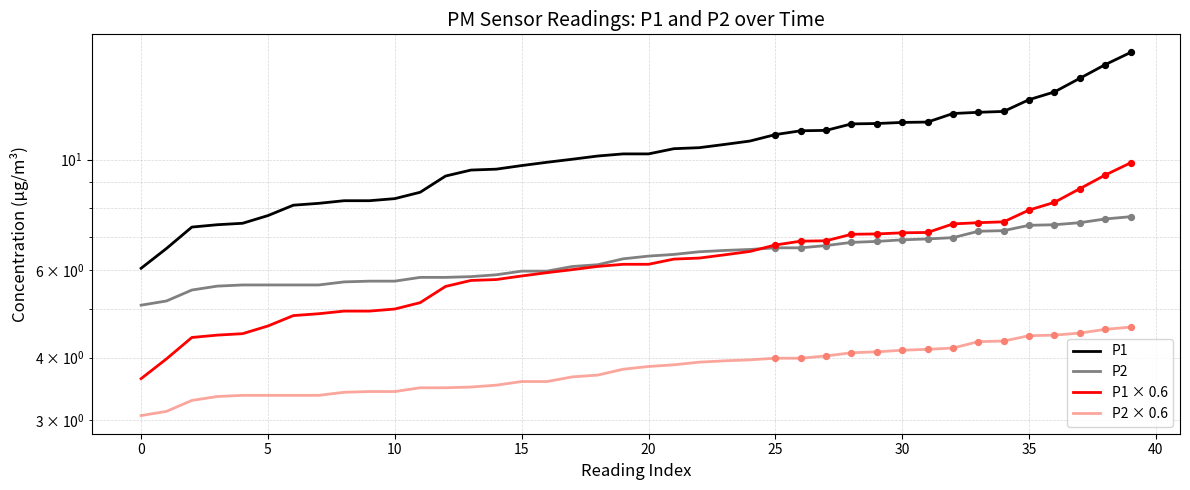

Which series has the largest Y range (max minus min)?

P1